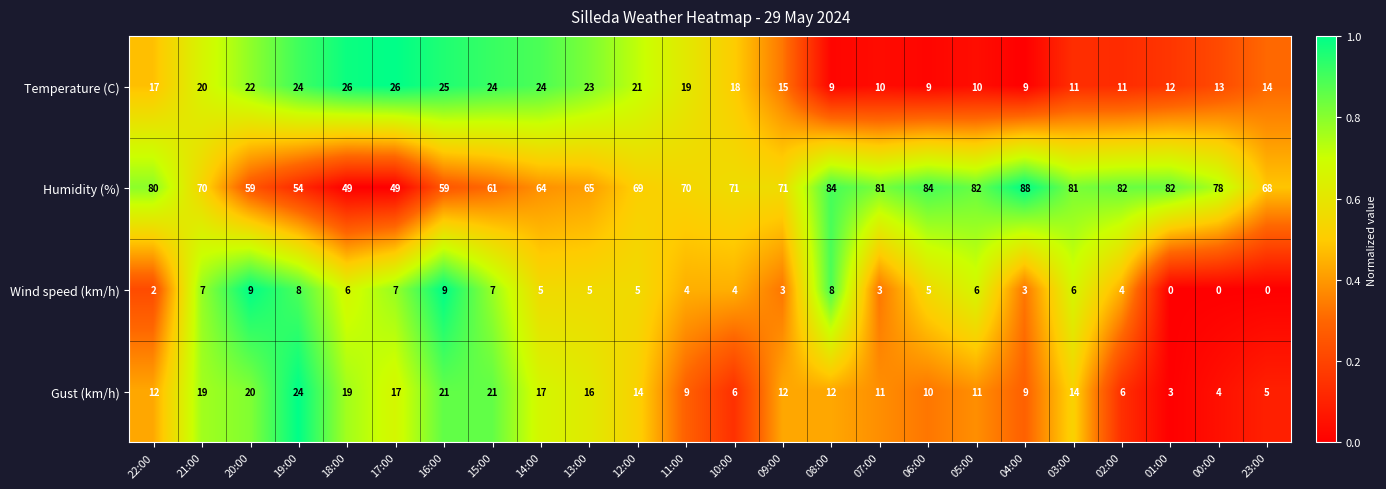

At 13:00, list the series in order from largest to smallest.

Humidity (%), Temperature (C), Gust (km/h), Wind speed (km/h)